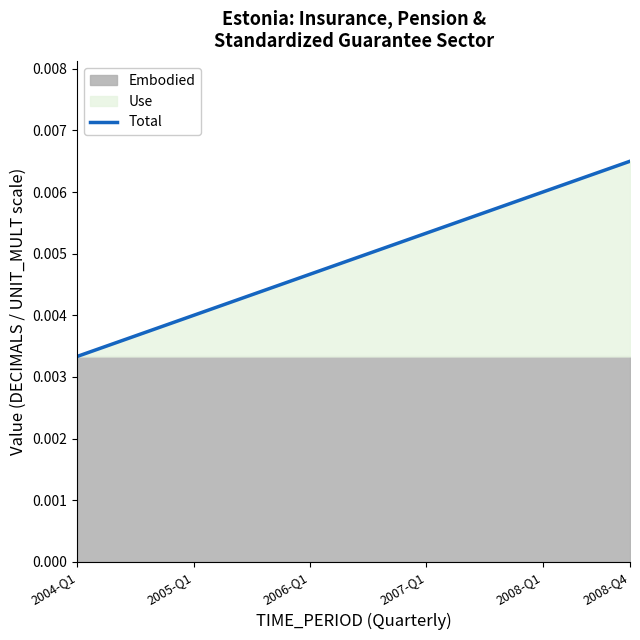

At which label does Total reach its minimum?

2004-Q1